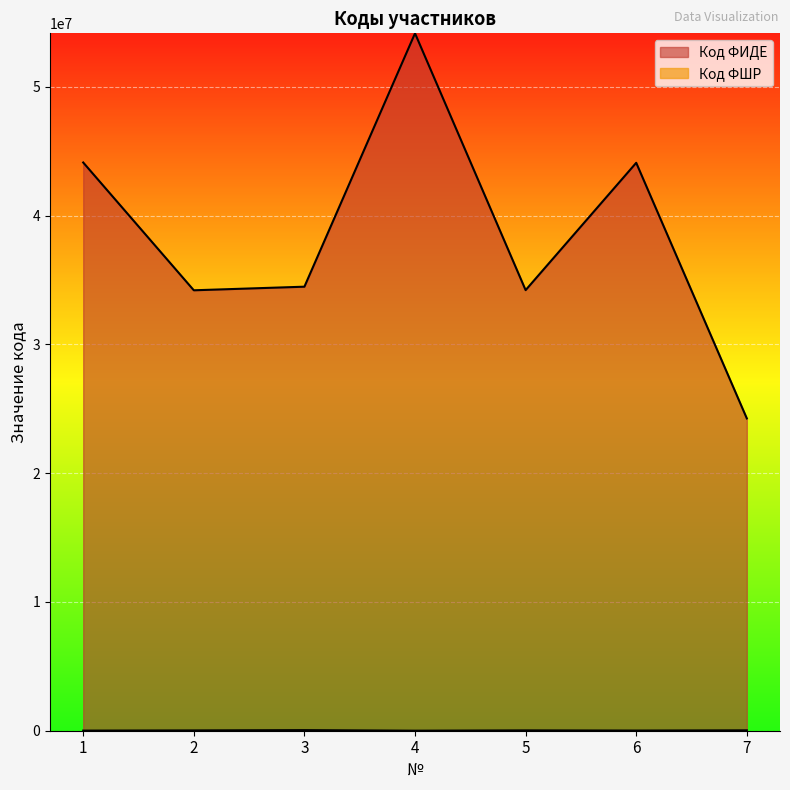

What is the value of the Код ФШР point at the 6th from the left?

12516